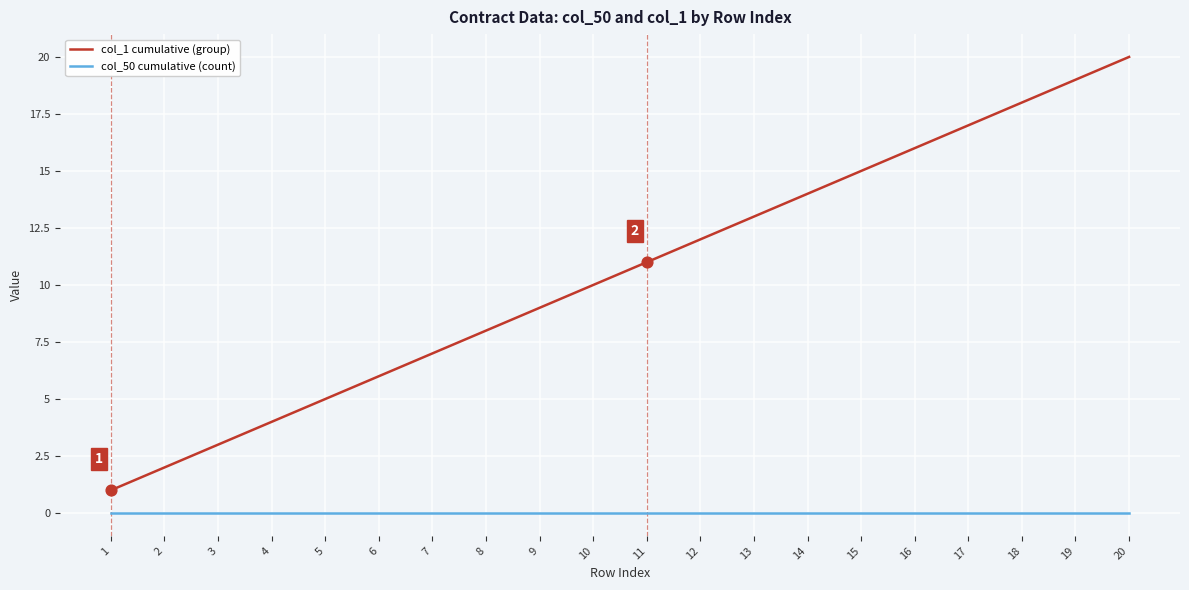

At which category is the sum across all series the highest?

20